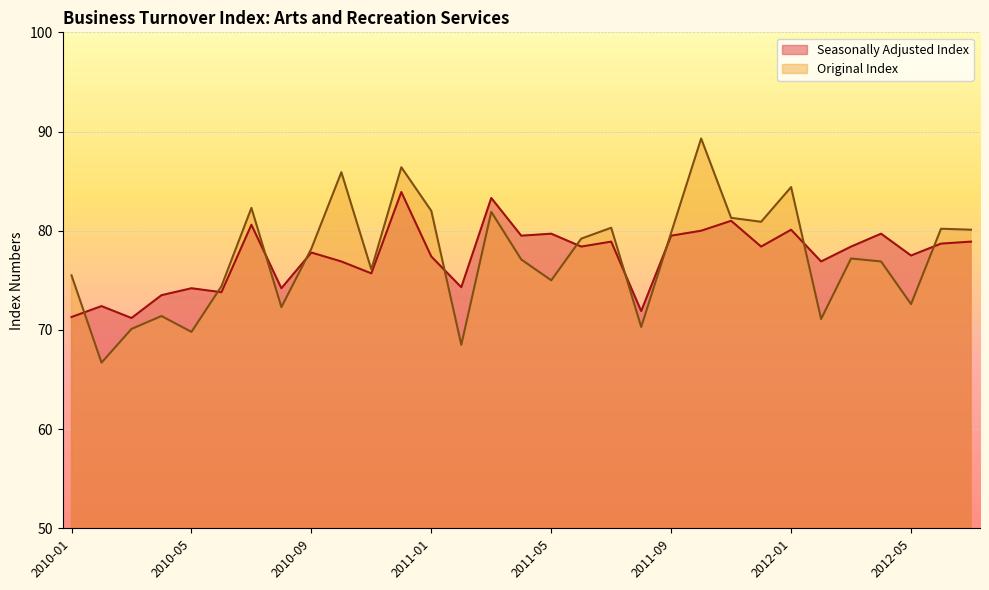

What is the average value of the Seasonally Adjusted Index series?

77.4